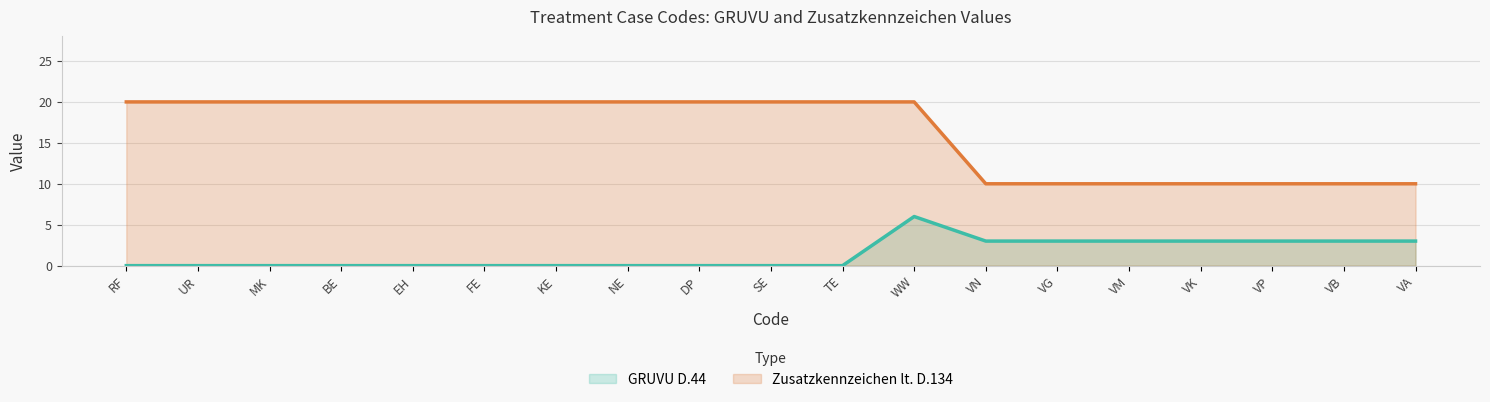

At which label is Zusatzkennzeichen lt. D.134 closest to 15?

RF